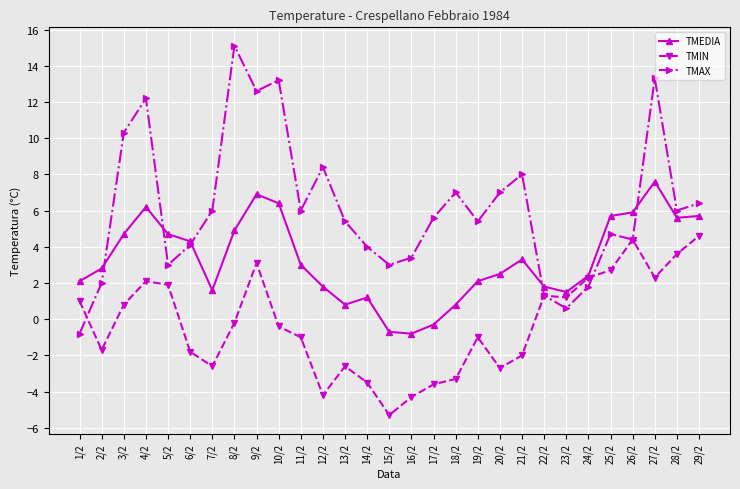

List the series in order of their overall mean, lowest first.

TMIN, TMEDIA, TMAX